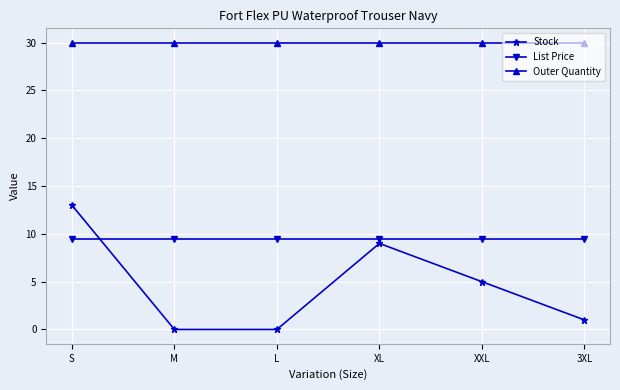

What is the value of the List Price point at the 2nd from the left?

9.5